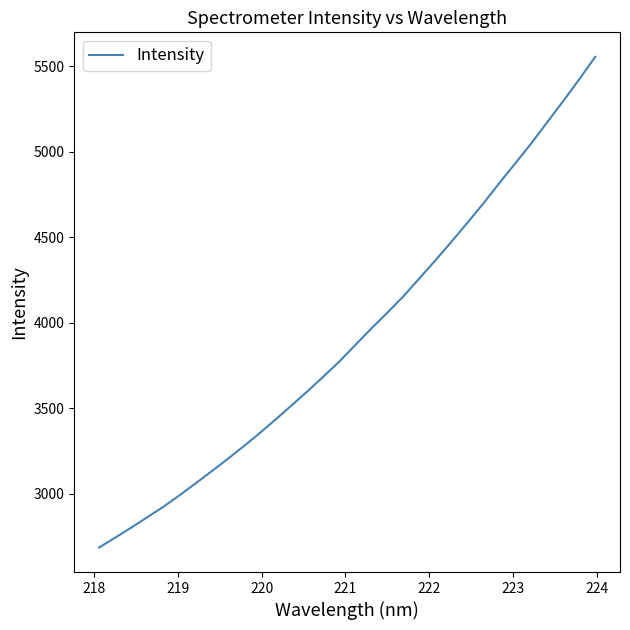

What is the greatest value displayed?

5554.6